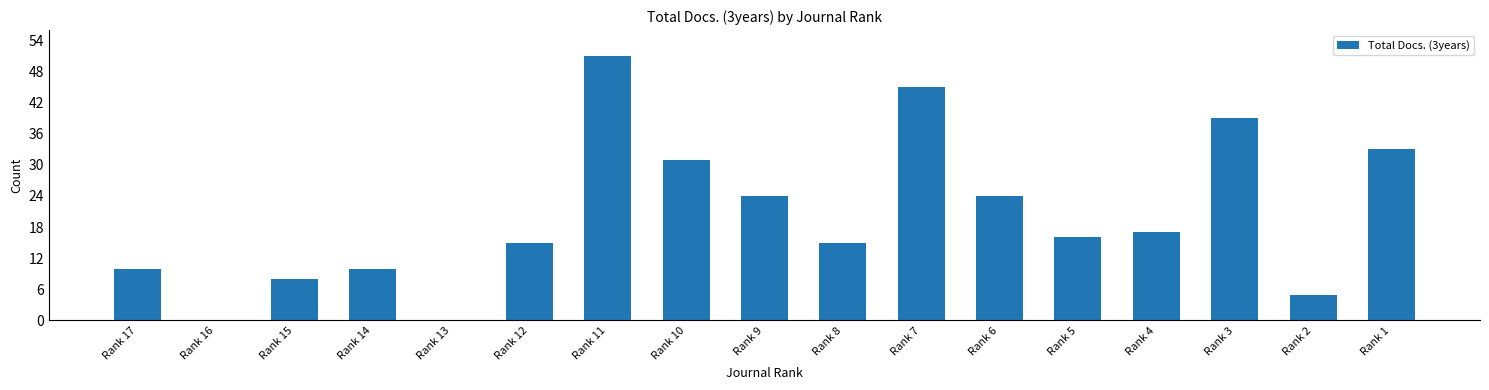

What is the sum of all values?

343